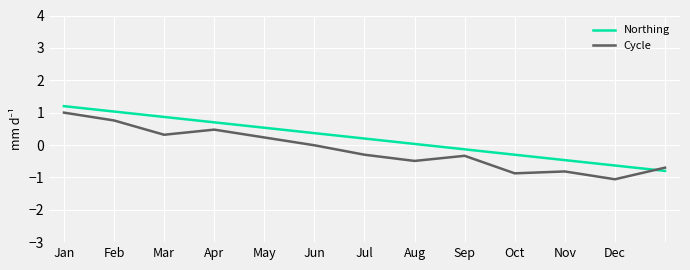

How many intersections are there between Cycle and Northing?

1